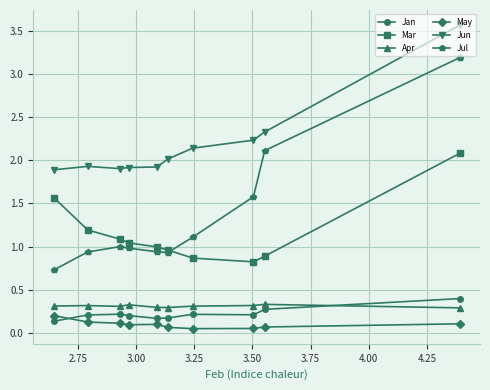

What is the value of the Jun point at the 10th from the left?

3.6